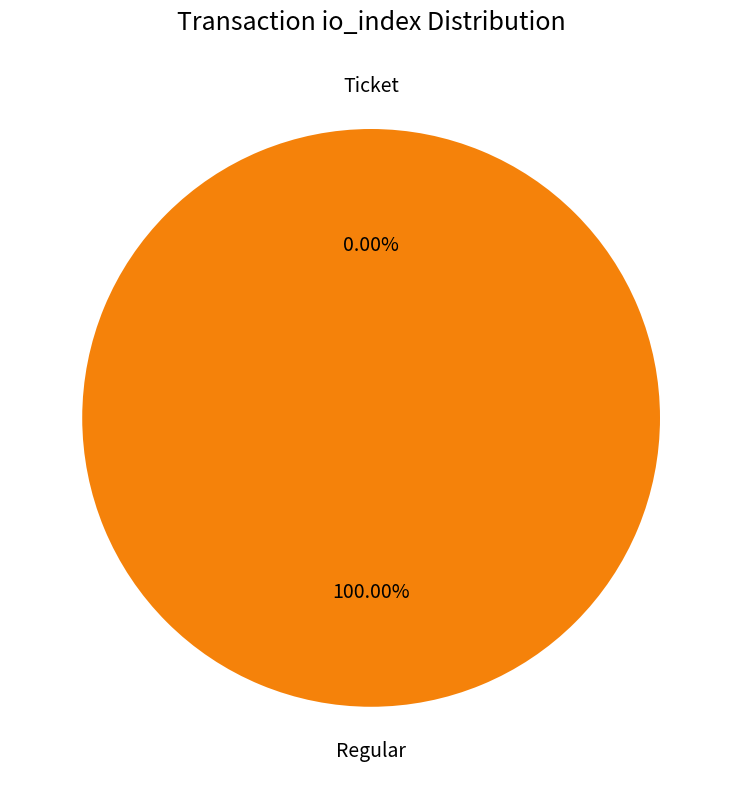

How many segments does this pie chart have?

2